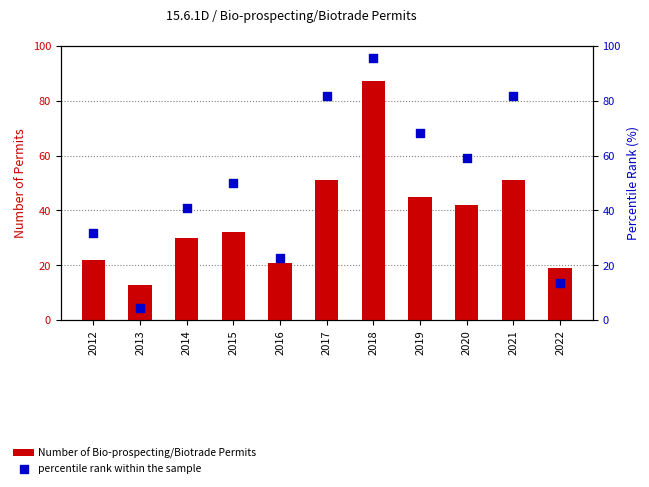

Which series has the widest spread of Y values?

percentile rank within the sample